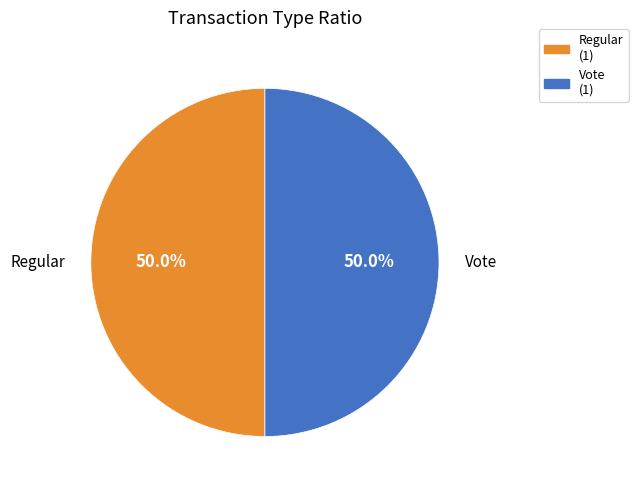

How many segments does this pie chart have?

2